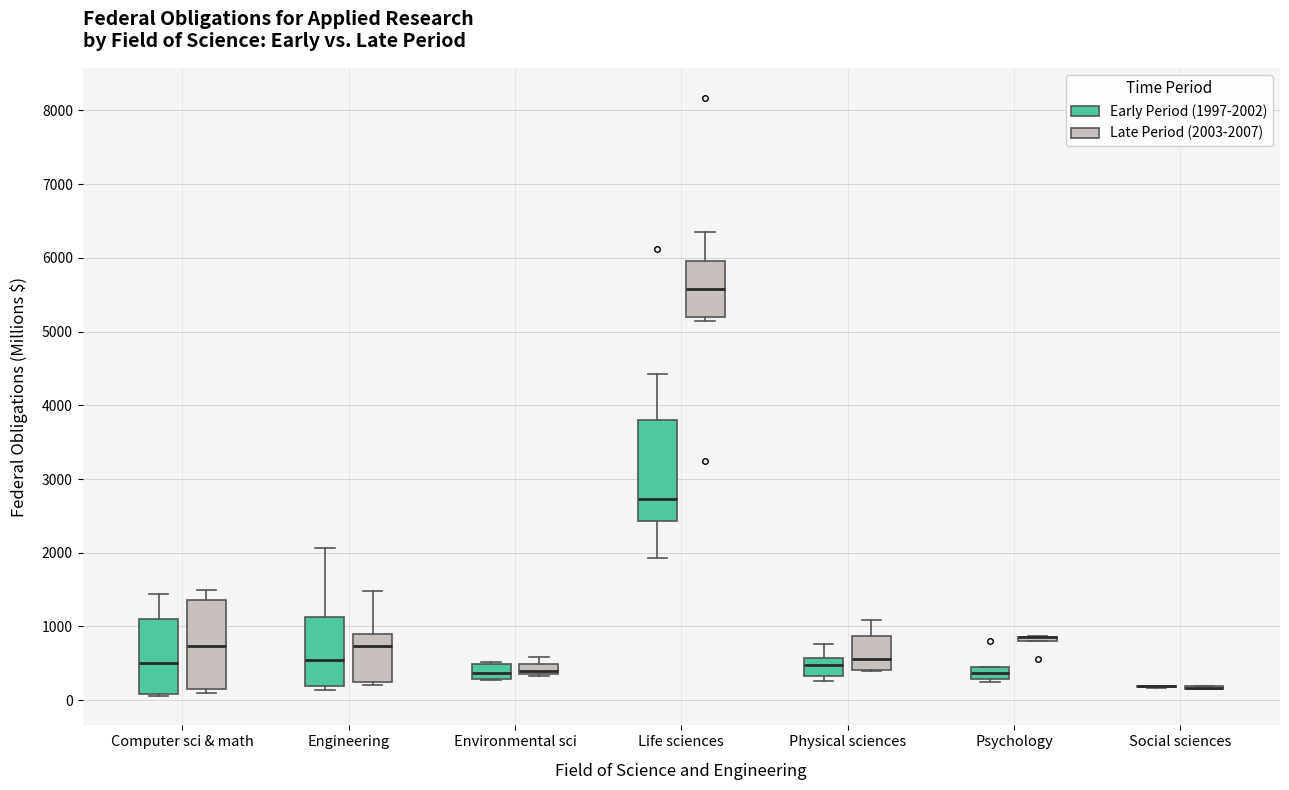

Where does the median line of the box for Life sciences (Early Period (1997-2002)) sit on the y-axis? The values are not printed on the chart, so give them approximately, as read against the axis.

2700